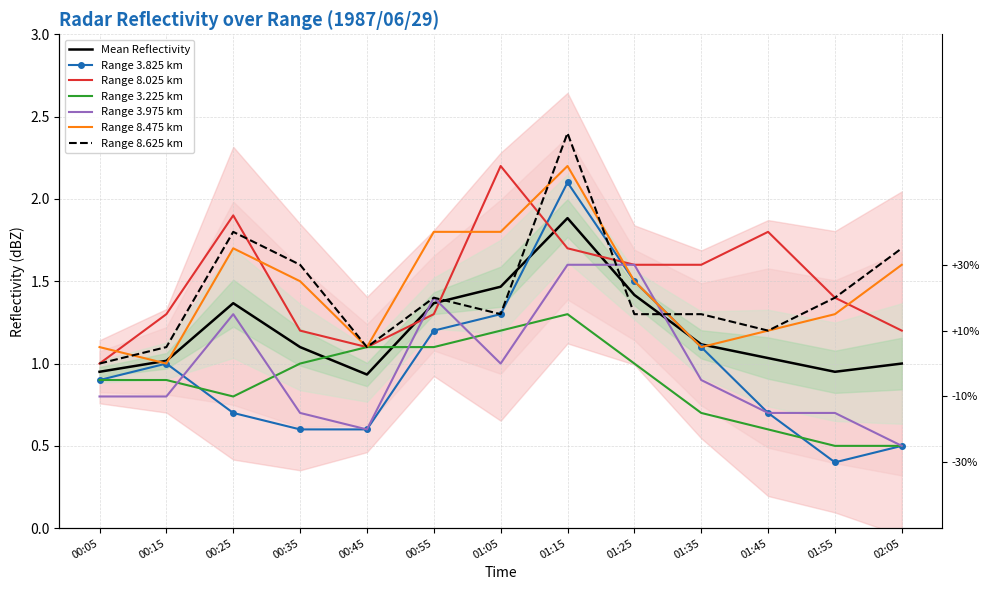

Rank the series at 00:35 from highest to lowest value.

8.625, 8.475, 8.025, 3.225, 3.975, 3.825